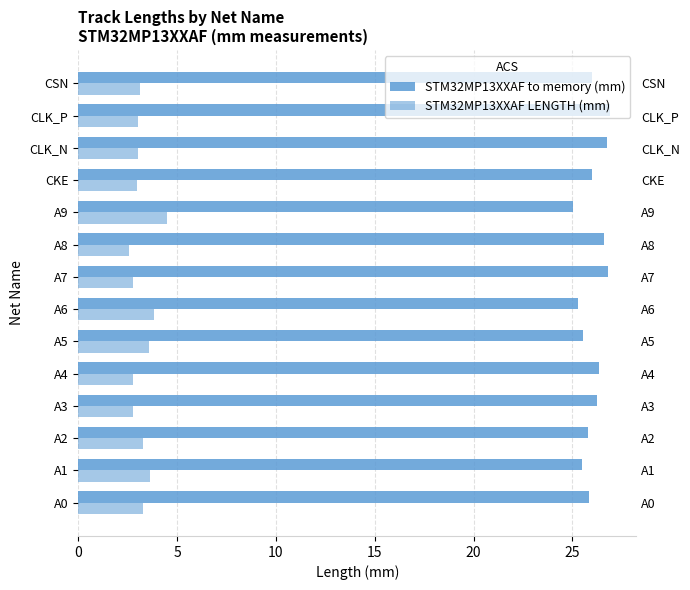

What is the lowest value of the STM32MP13XXAF to memory (mm) series?

25.0